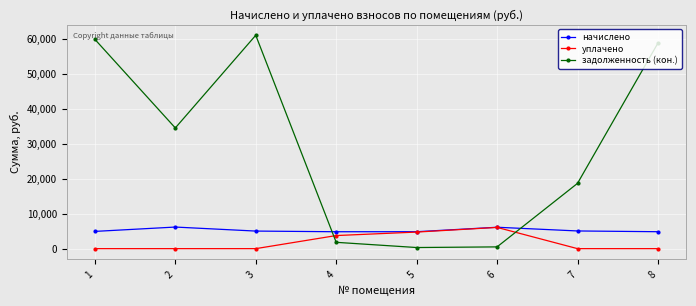

Which series has the widest spread of values?

задолженность (кон.)